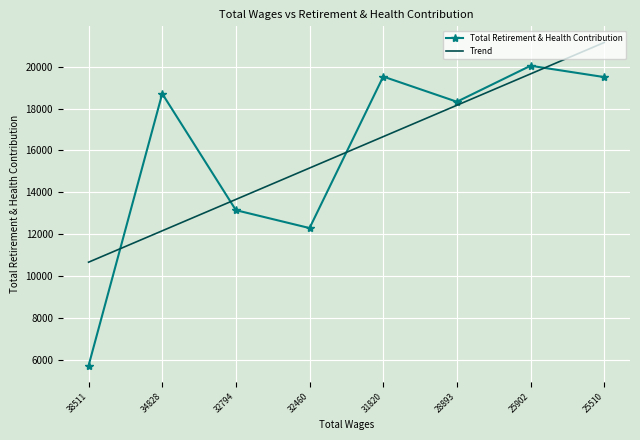

Which series has the widest spread of values?

Total Retirement & Health Contribution